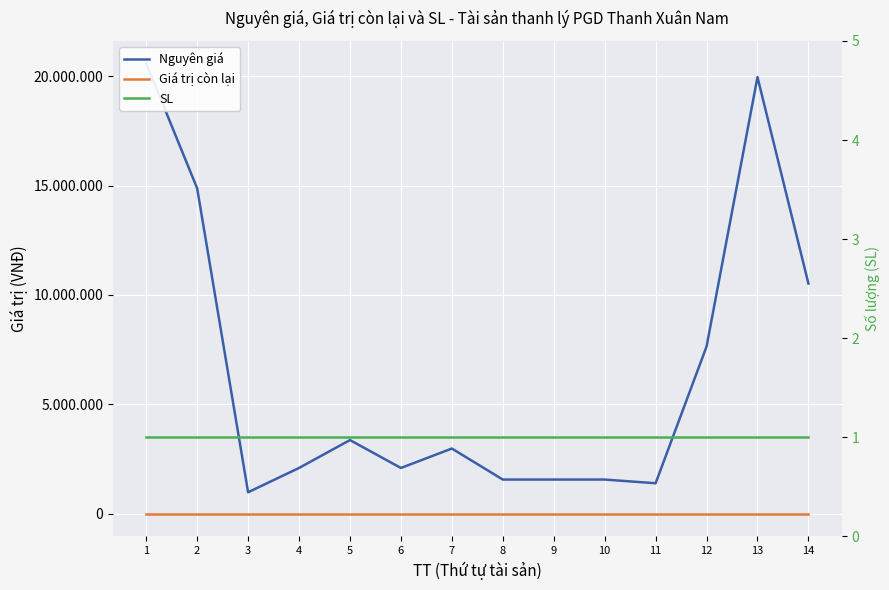

True or false: SL has more than 0 points higher than both neighbors.

False